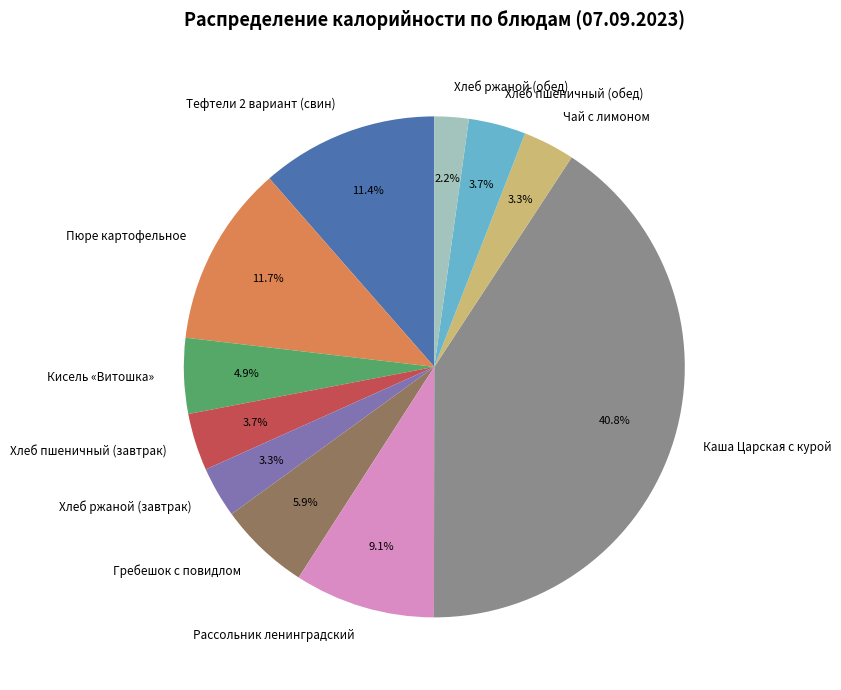

How many slices are in this pie chart?

11